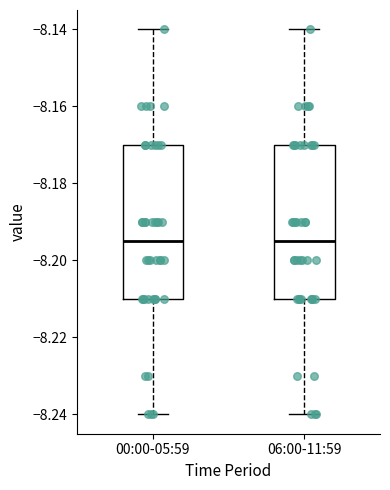

Reading left to right, transcribe this box plot: for each box, give where its median line is, the range the box spans, and where its two whiskers end, as read against the y-axis. The values are not printed on the chart, so give them approximately, as read against the axis.

00:00-05:59: median -8.194, box -8.210 to -8.170, whiskers -8.240 to -8.140
06:00-11:59: median -8.194, box -8.210 to -8.170, whiskers -8.240 to -8.140